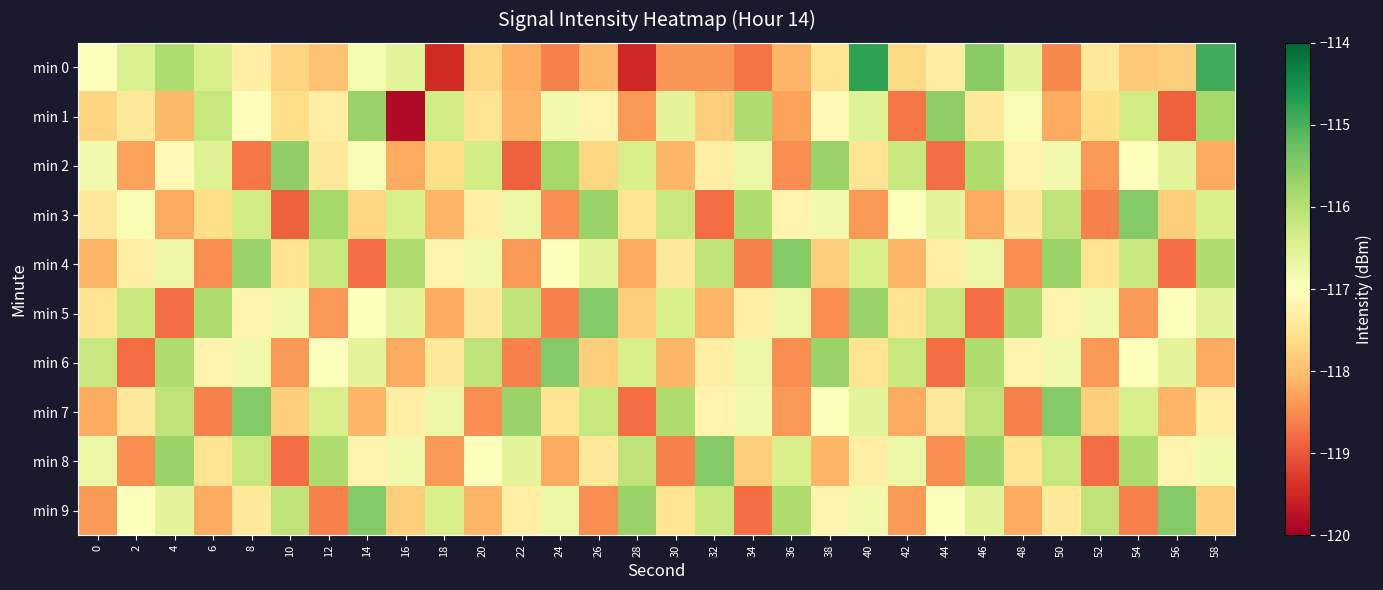

What is the difference between the highest and lowest values at 38?

2.8